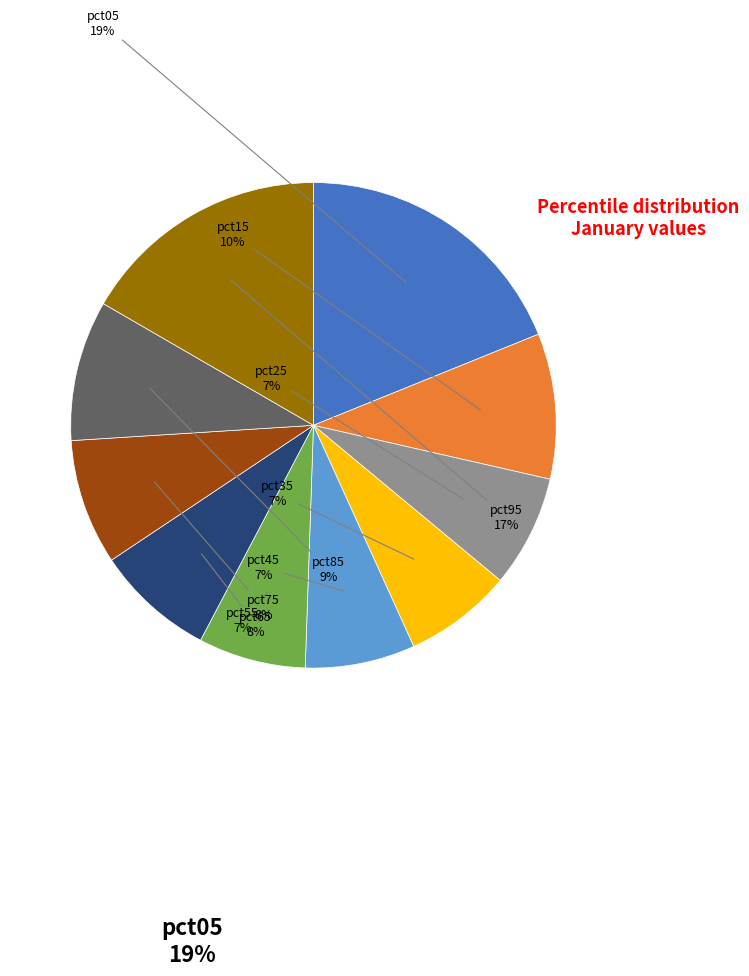

Count the number of slices in the pie.

10